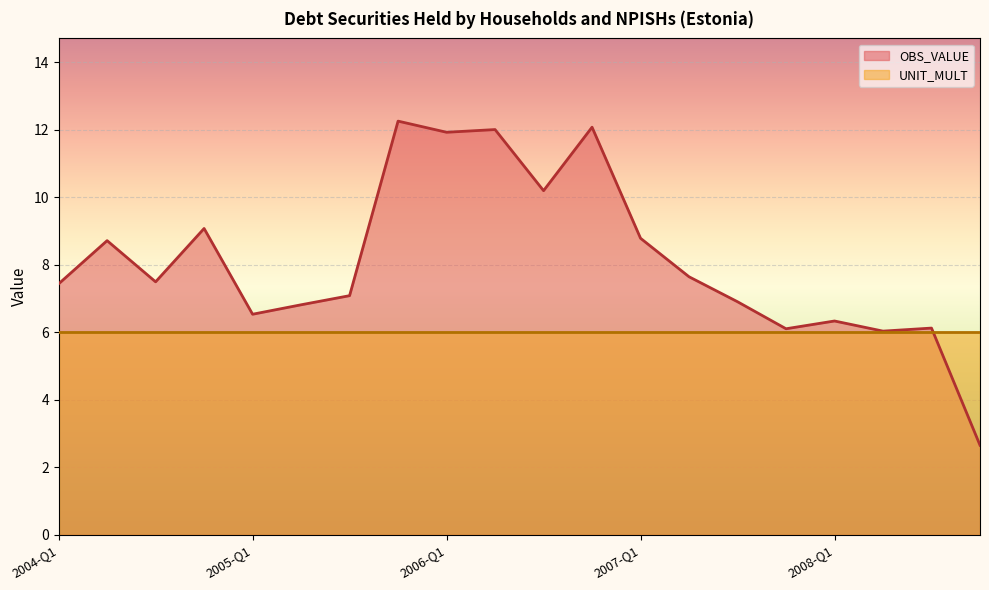

List the labels in order of value, largest first.

2005-Q4, 2006-Q4, 2006-Q2, 2006-Q1, 2006-Q3, 2004-Q4, 2007-Q1, 2004-Q2, 2007-Q2, 2004-Q3, 2004-Q1, 2005-Q3, 2007-Q3, 2005-Q2, 2005-Q1, 2008-Q1, 2008-Q3, 2007-Q4, 2008-Q2, 2008-Q4